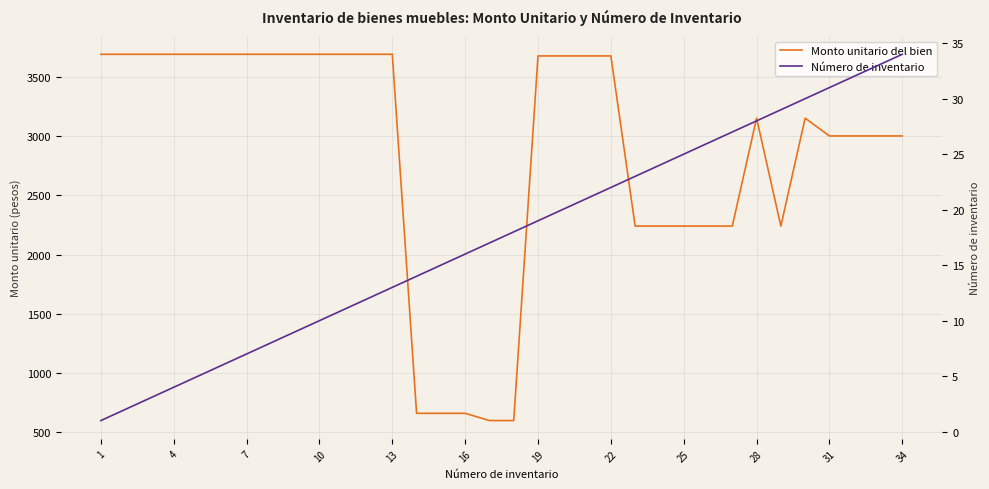

Between 32 and 28, which is larger?

28